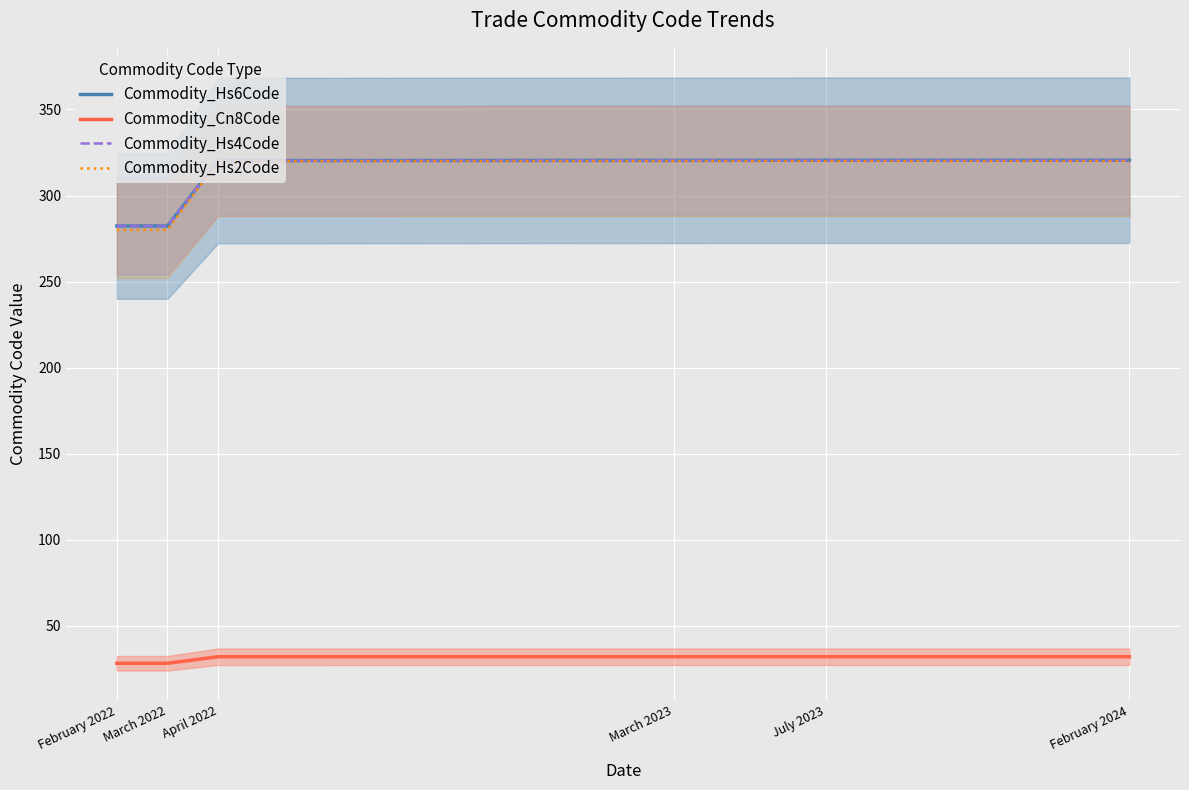

The value of Commodity_Hs2Code at March 2022 is 393.4. True or false?

False